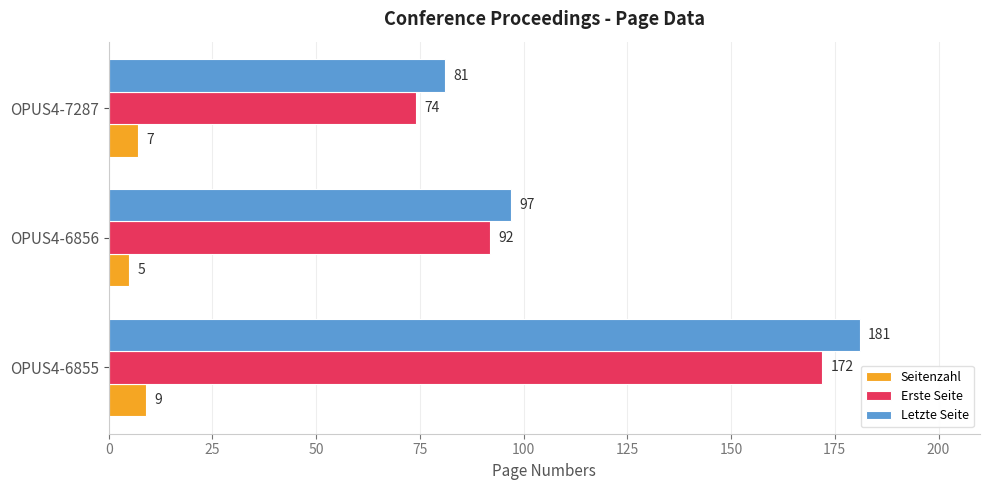

How many categories are shown in the chart?

3